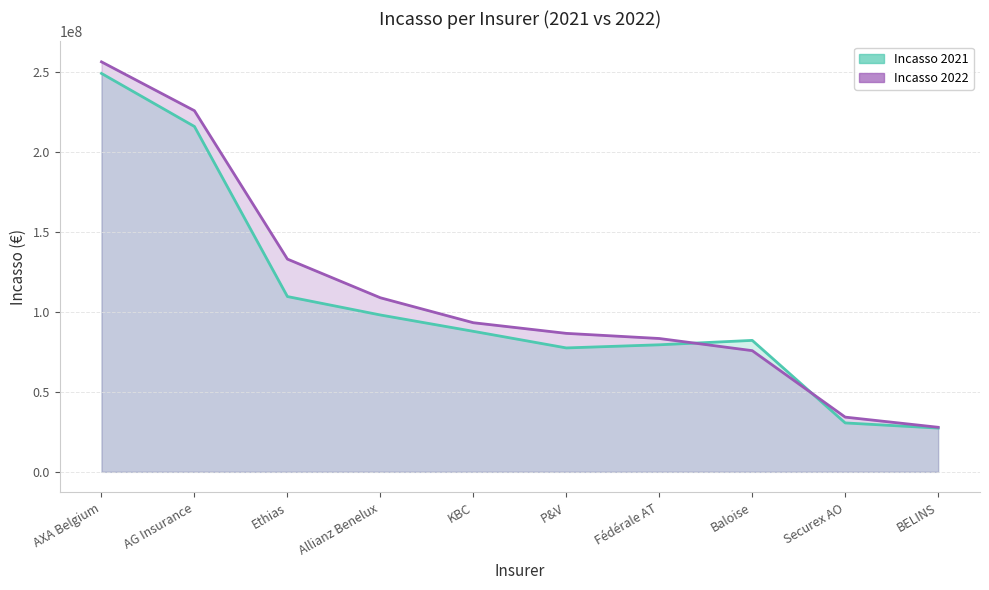

How many categories are shown in the chart?

10